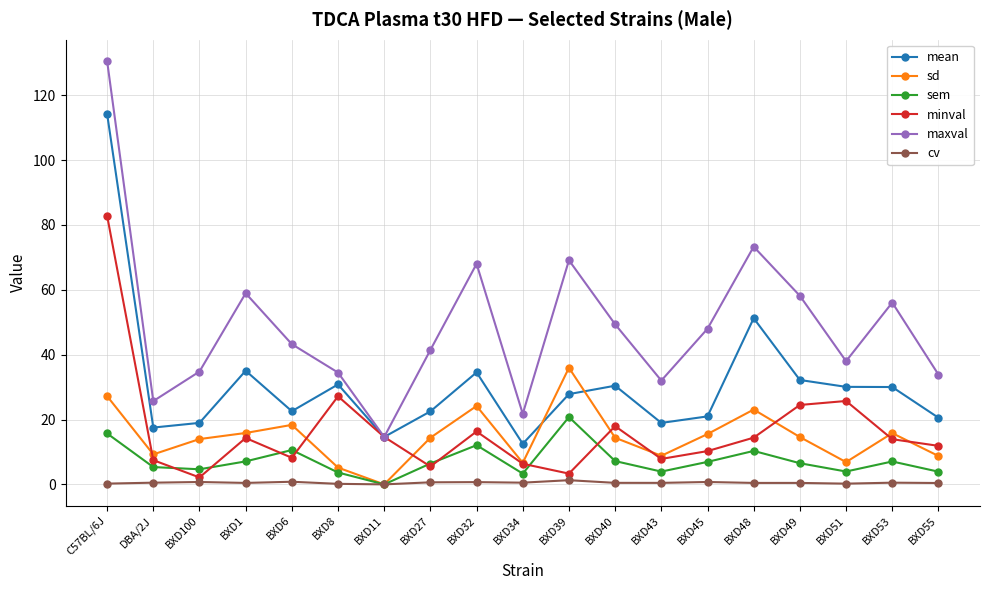

The sd series shows 4.6 at BXD27. True or false?

False